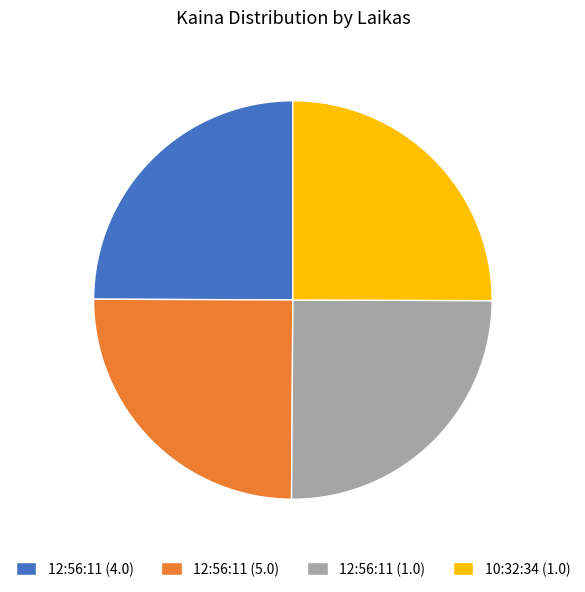

Is 10:32:34 (1.0) the majority of the pie?

No